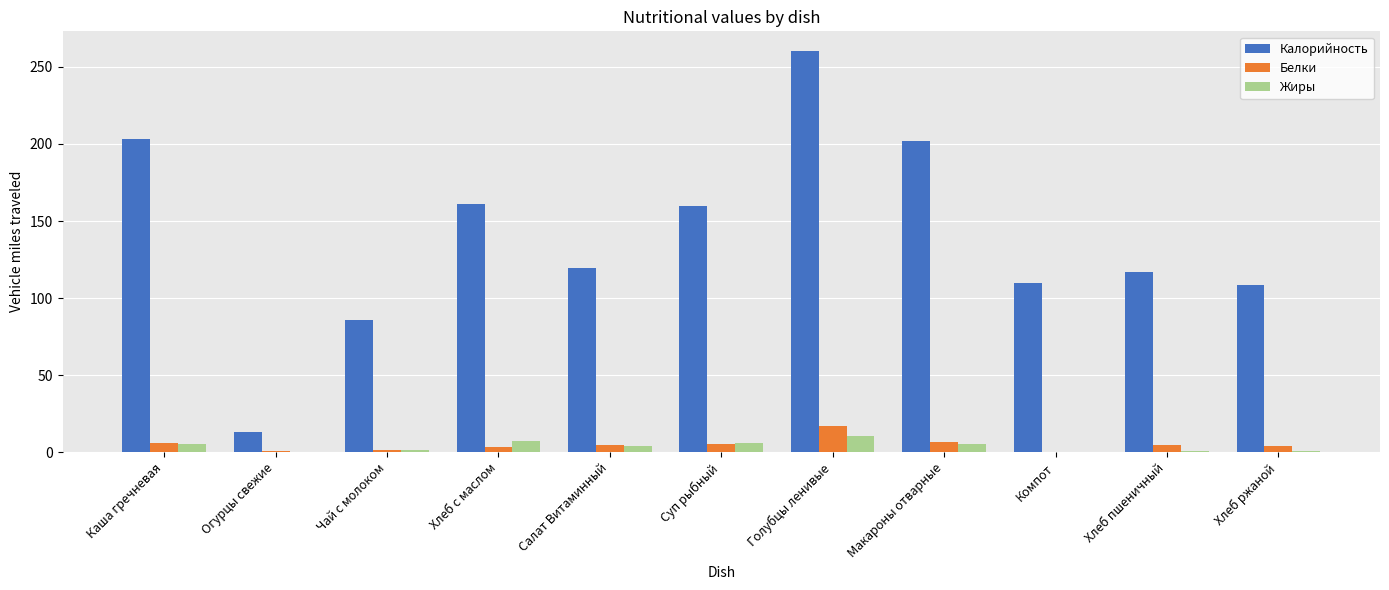

How many groups of bars are there?

11